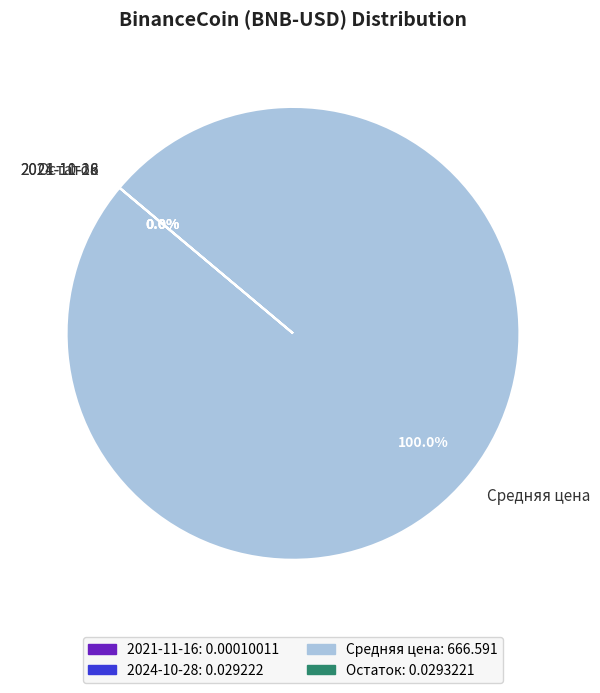

The Остаток slice represents 6% of the pie. True or false?

False